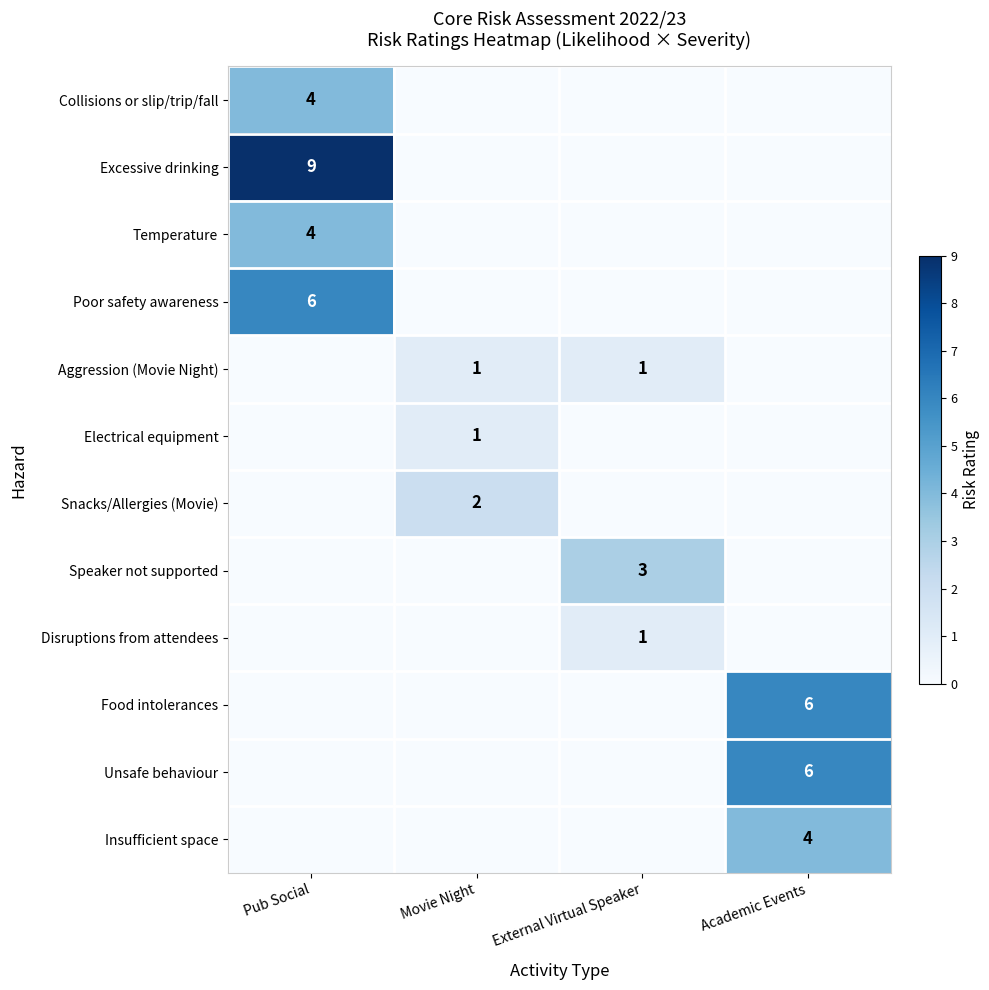

Which has a higher value, External Virtual Speaker or Pub Social?

Pub Social